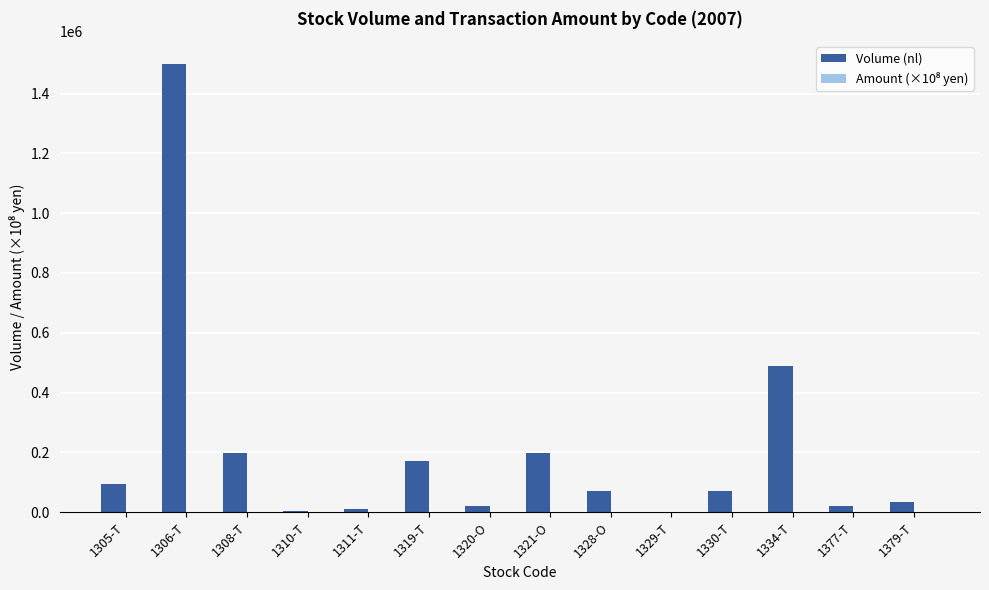

Which series has the largest range (max minus min)?

Volume (nl)